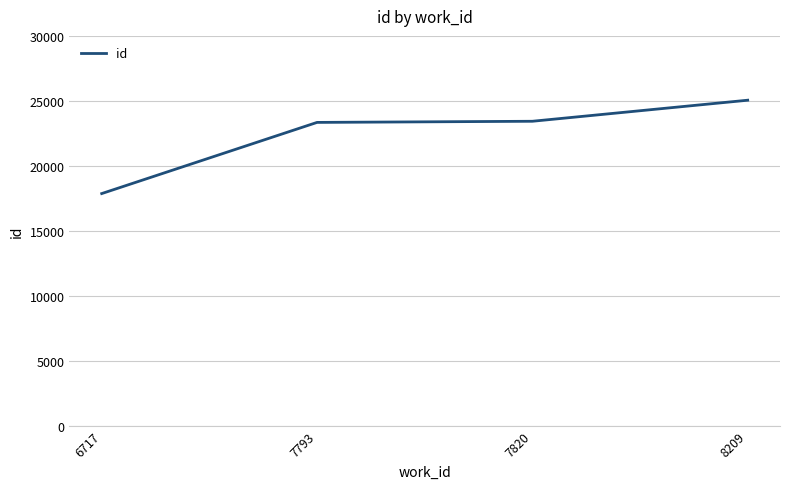

How many values are below 23429?

2